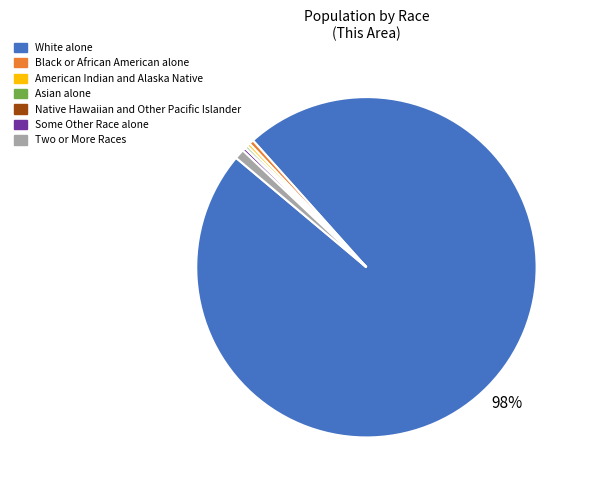

True or false: American Indian and Alaska Native accounts for 0% of the total.

True